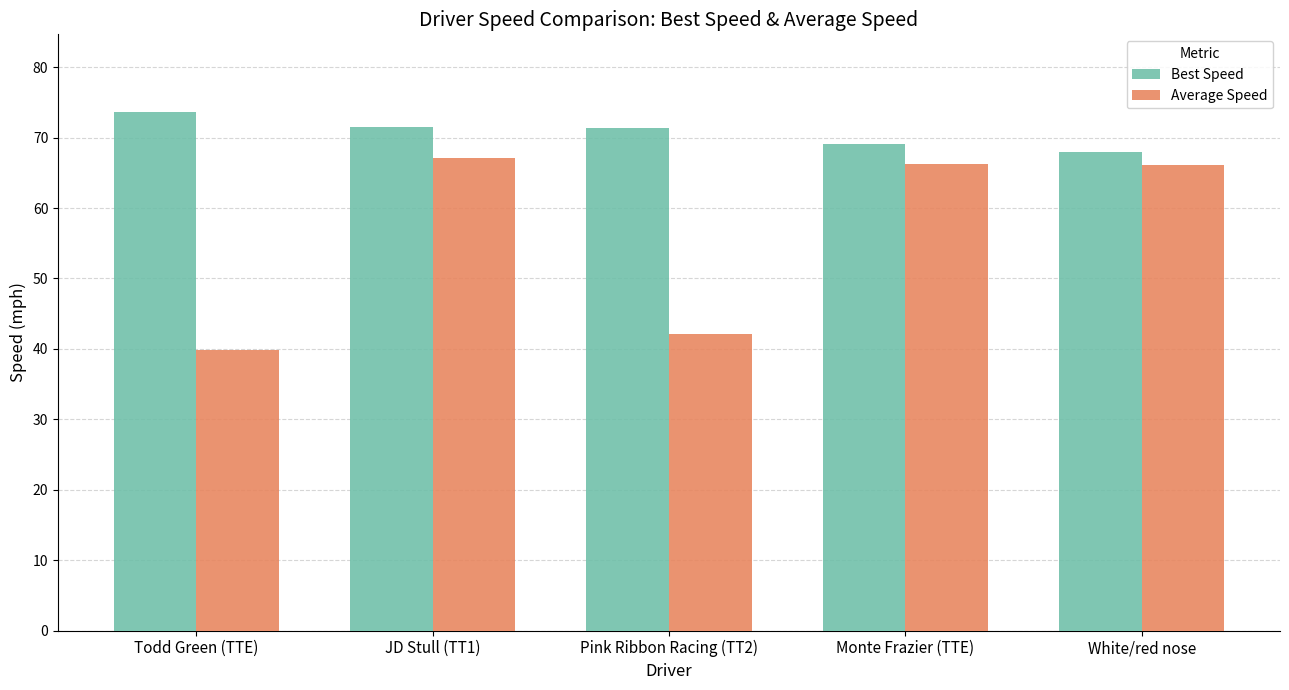

What is the difference between the maximum and second lowest values in the Average Speed series?

24.9